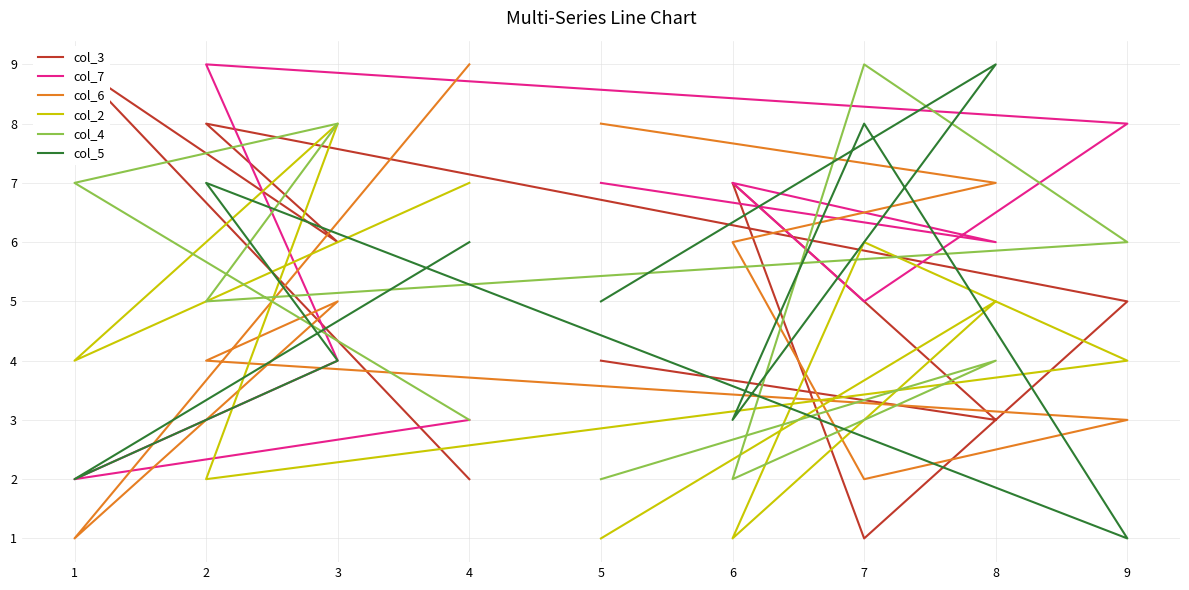

The col_4 series shows 3 at 4. True or false?

True